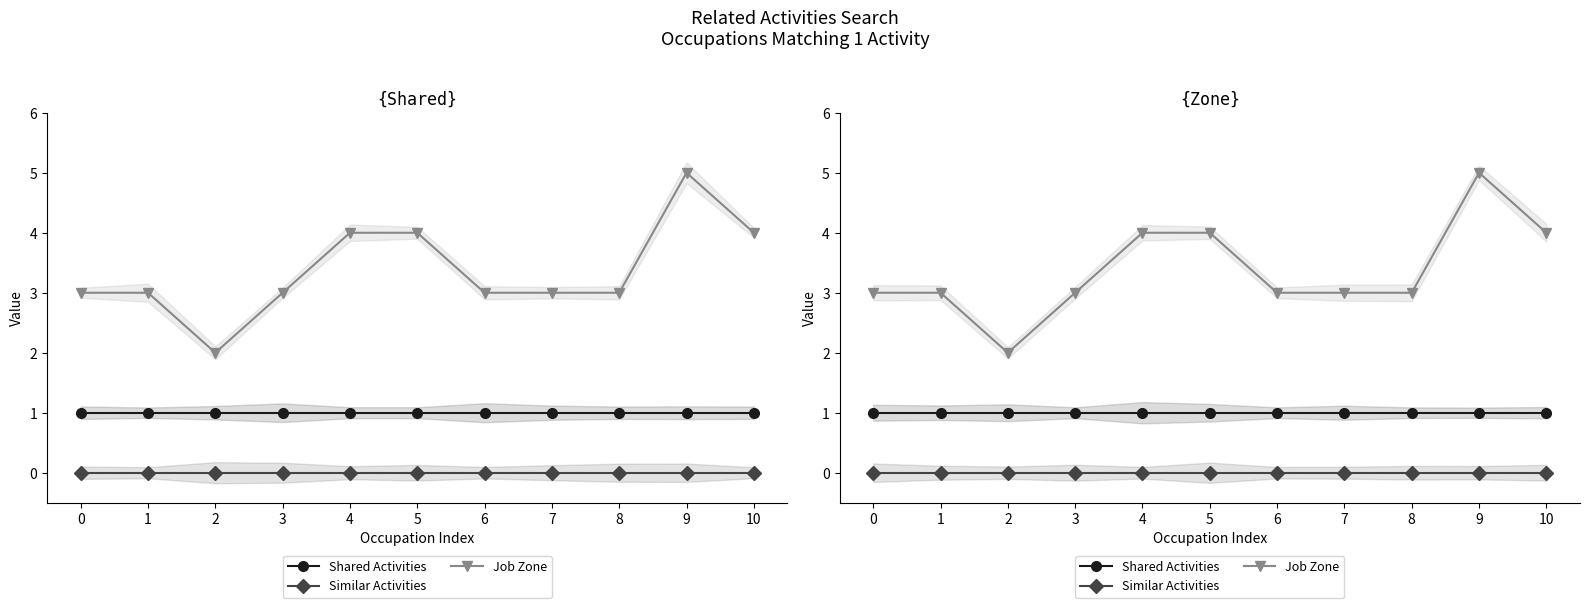

At which category is the sum across all series the highest?

9